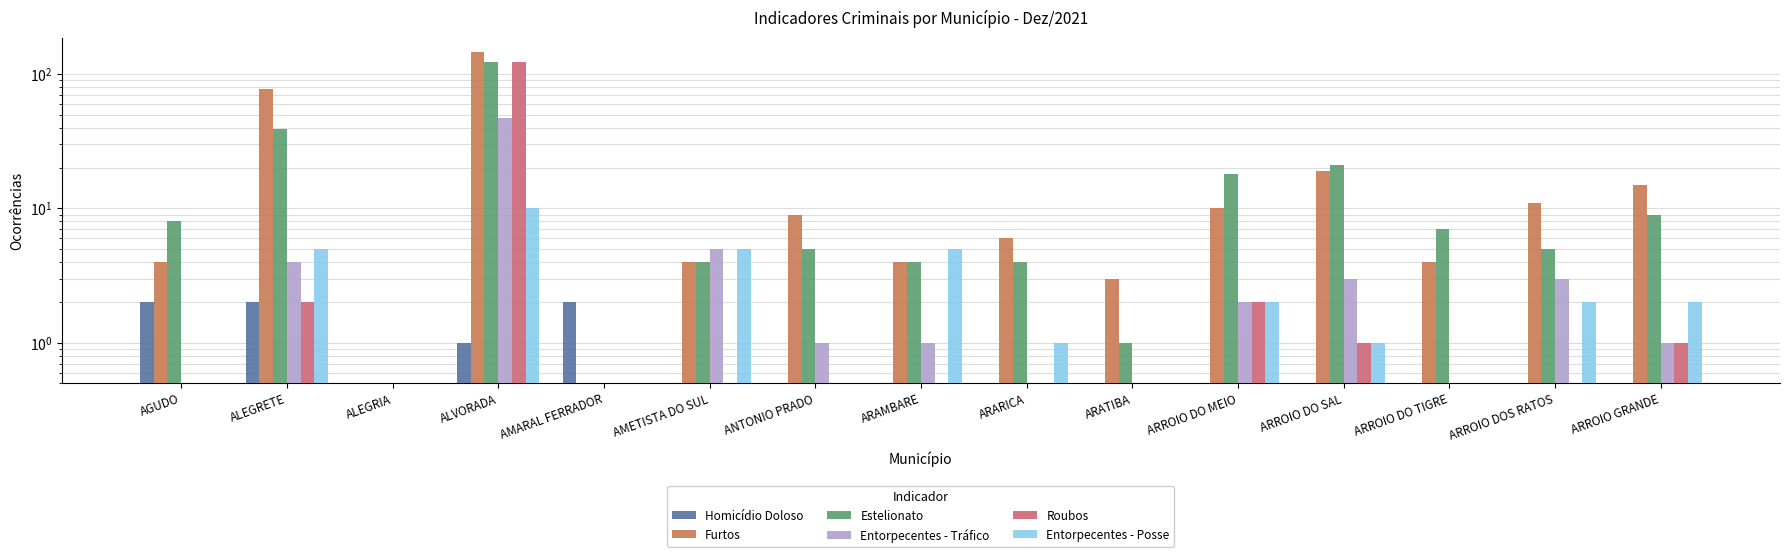

At which category does the chart reach its peak across all series?

ALVORADA